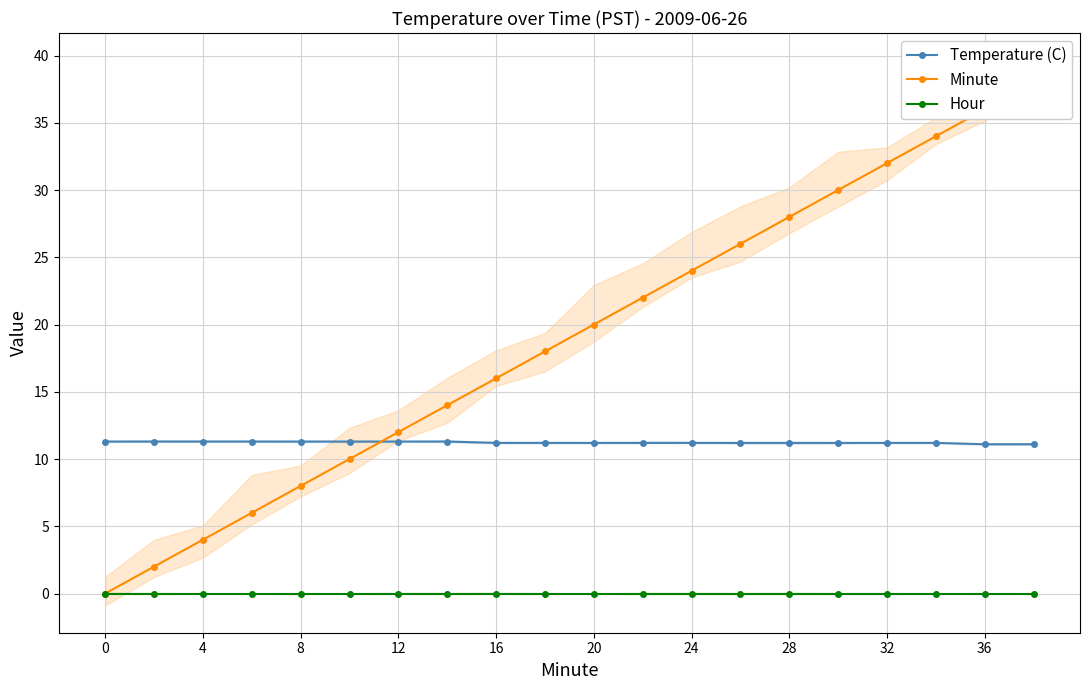

True or false: Temperature (C) and Hour intersect in this chart.

False